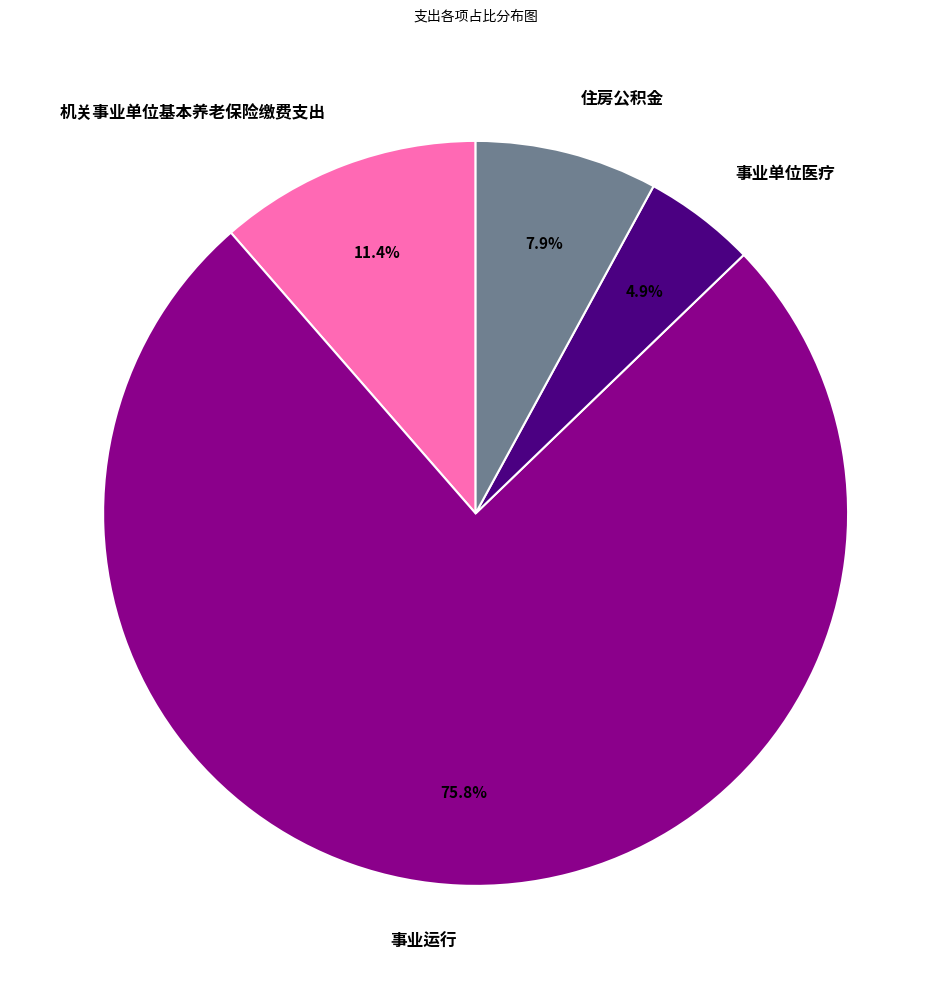

To the nearest percent, what is the average slice percentage?

25%